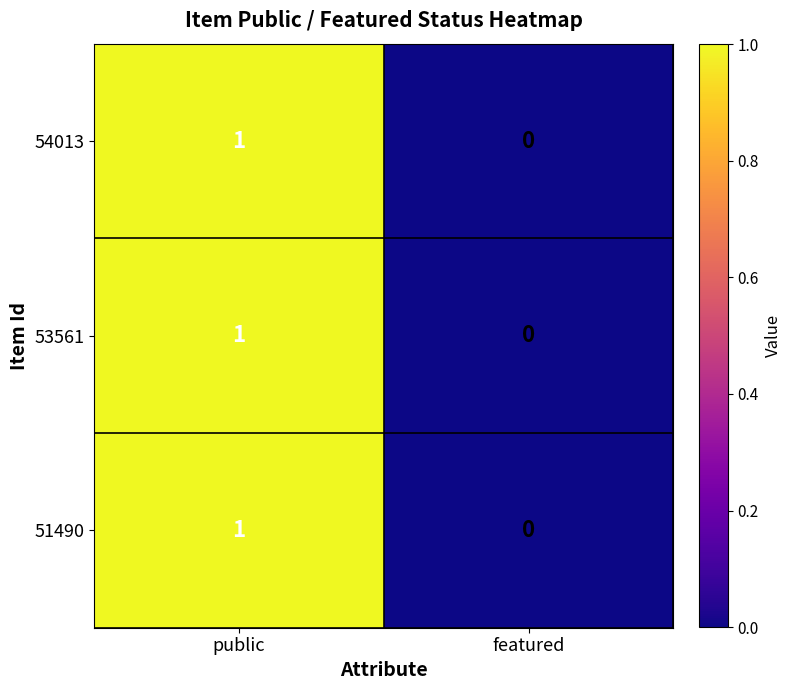

Reading left to right, extract all data points from this chart.

54013: 1	0
53561: 1	0
51490: 1	0